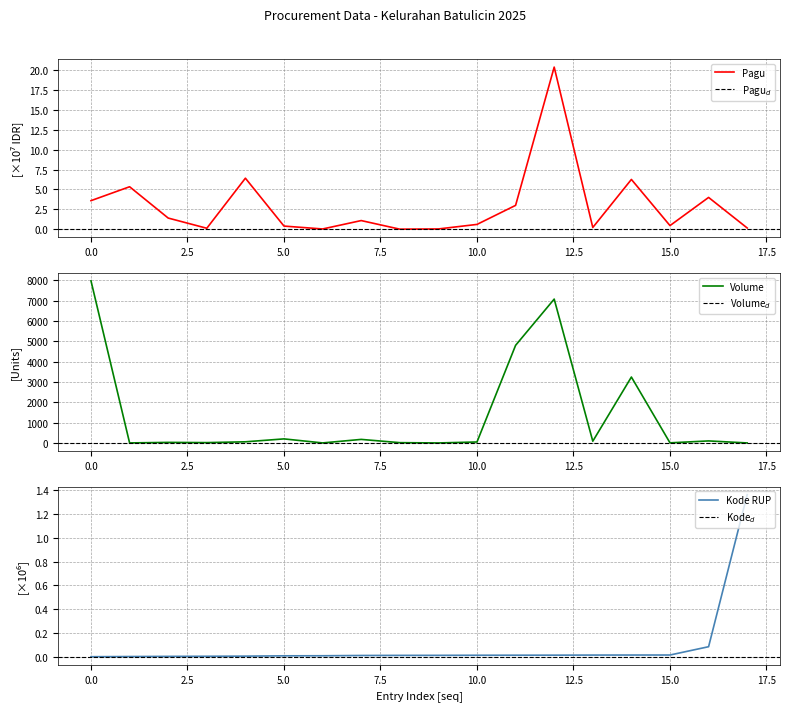

Reading left to right, extract all data points from this chart.

Pagu: 3.6	5.3	1.4	0.1	6.4	0.4	0.0	1.1	0.0	0.0	0.6	3.0	20.4	0.2	6.3	0.5	4.0	0.1
Volume Pekerjaan: 7969.0	2.1	28.0	17.0	57.0	200.0	2.0	175.0	15.0	1.0	48.0	4800.0	7073.0	86.0	3241.0	6.0	100.0	1.0
Kode RUP: 0.0	0.0	0.0	0.0	0.0	0.0	0.0	0.0	0.0	0.0	0.0	0.0	0.0	0.0	0.0	0.0	0.1	1.4